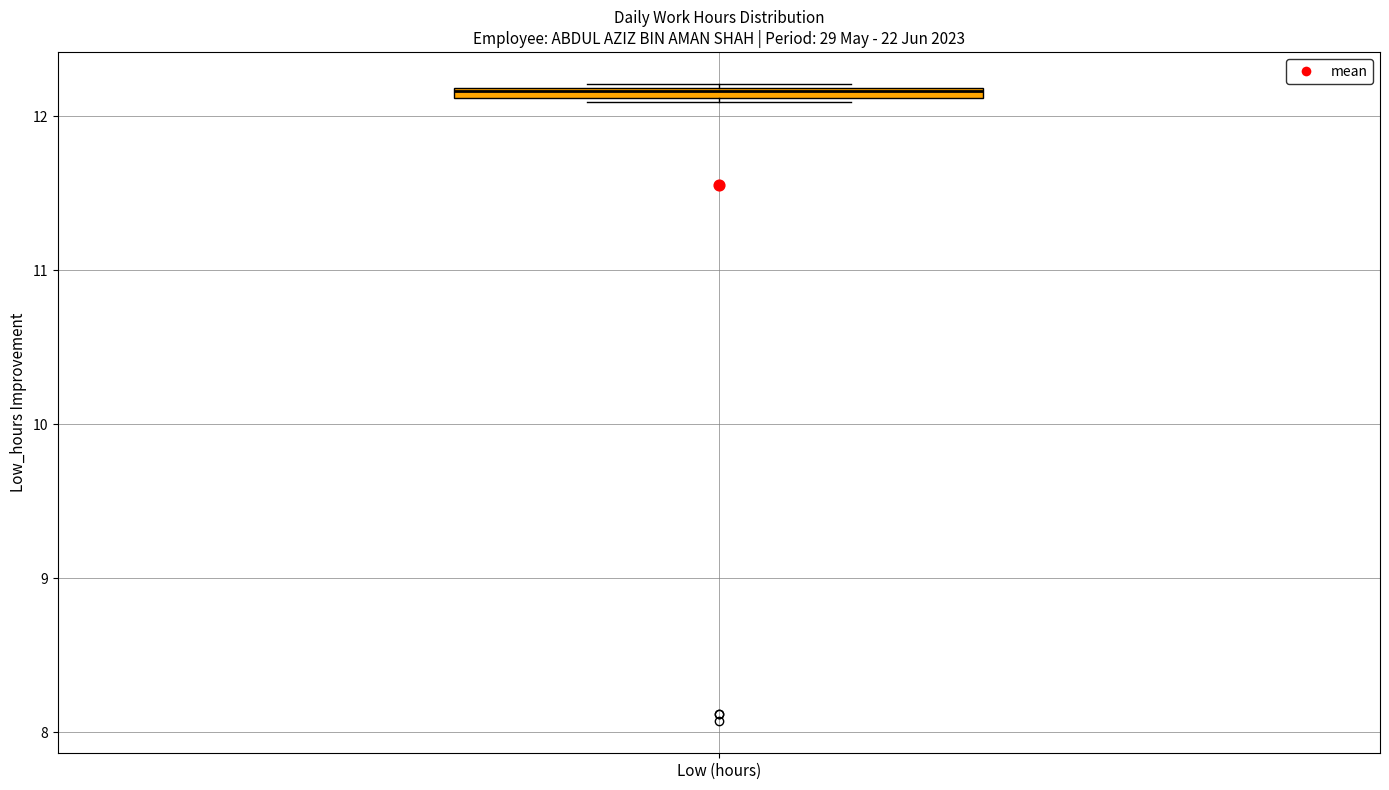

Where is the upper edge of the box for Low (hours) on the y-axis? The values are not printed on the chart, so give them approximately, as read against the axis.

12.2